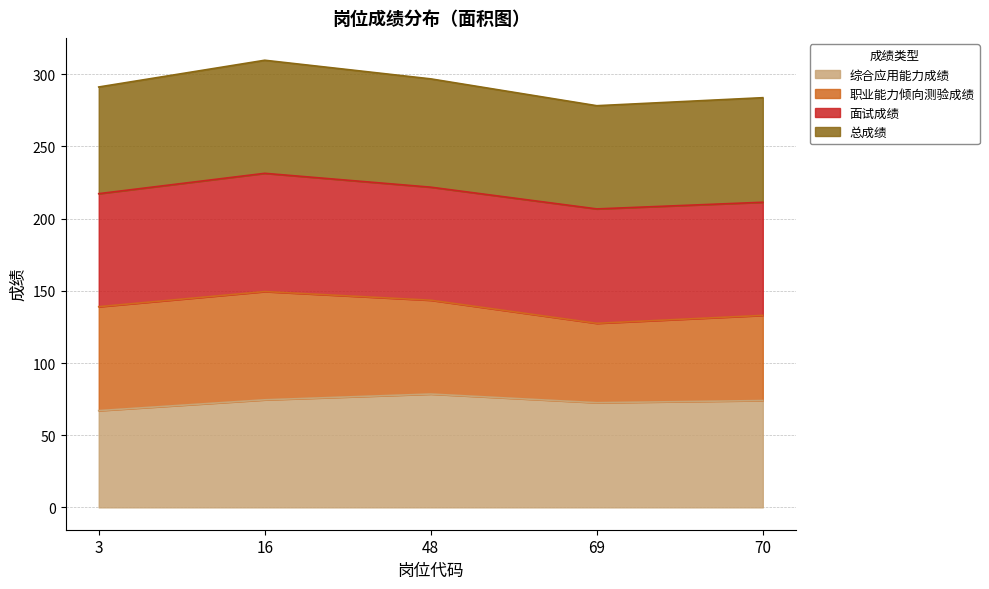

What is the sum of the 综合应用能力成绩 values at 70 and 3?

141.0